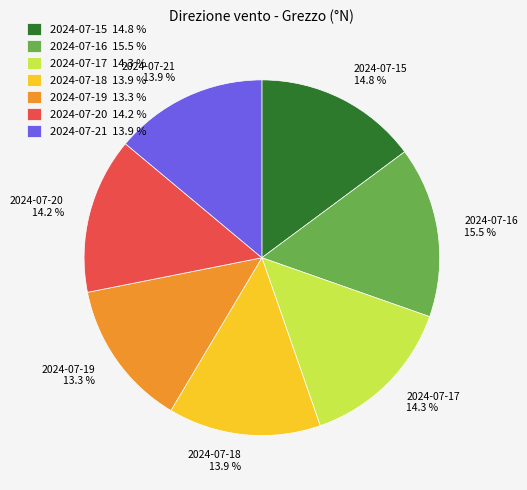

What percentage is the 2024-07-15 slice, to the nearest percent?

15%